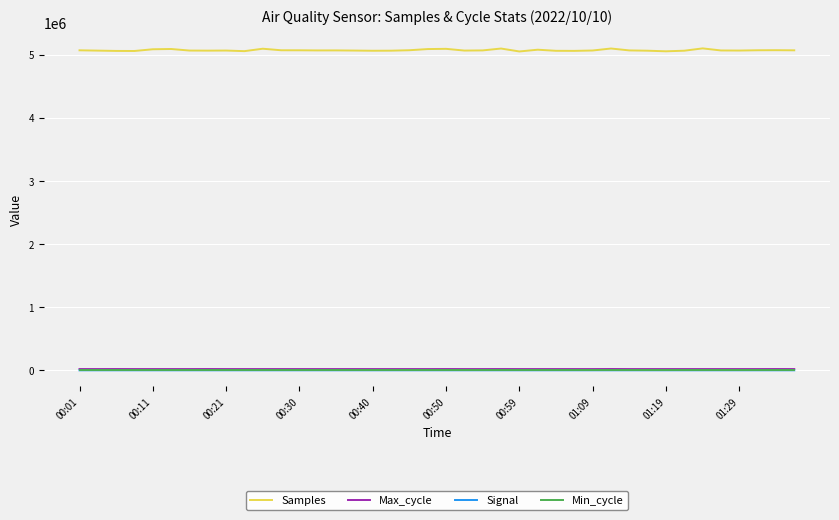

What is the minimum value for Samples?

5052621